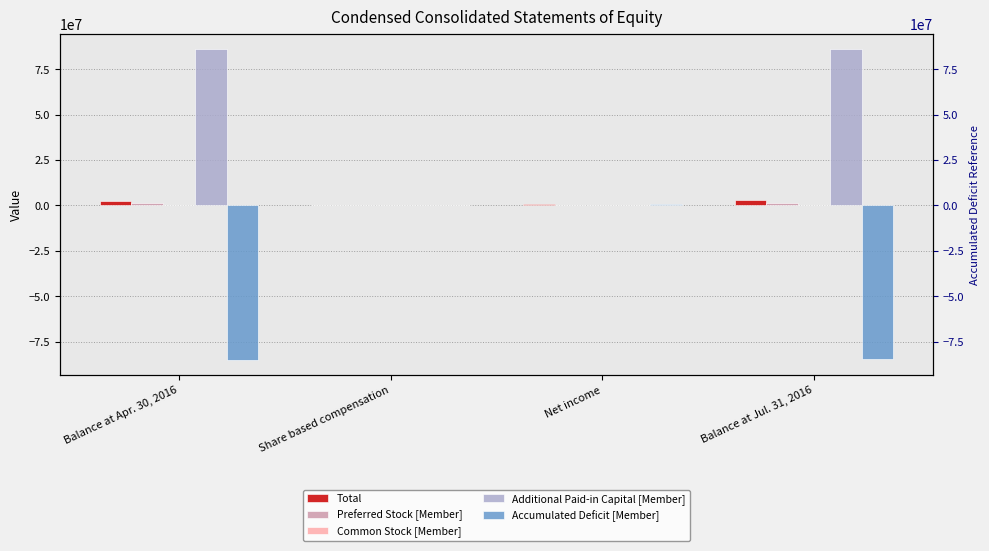

How many Preferred Stock [Member] values are between 0 and 1105586?

4